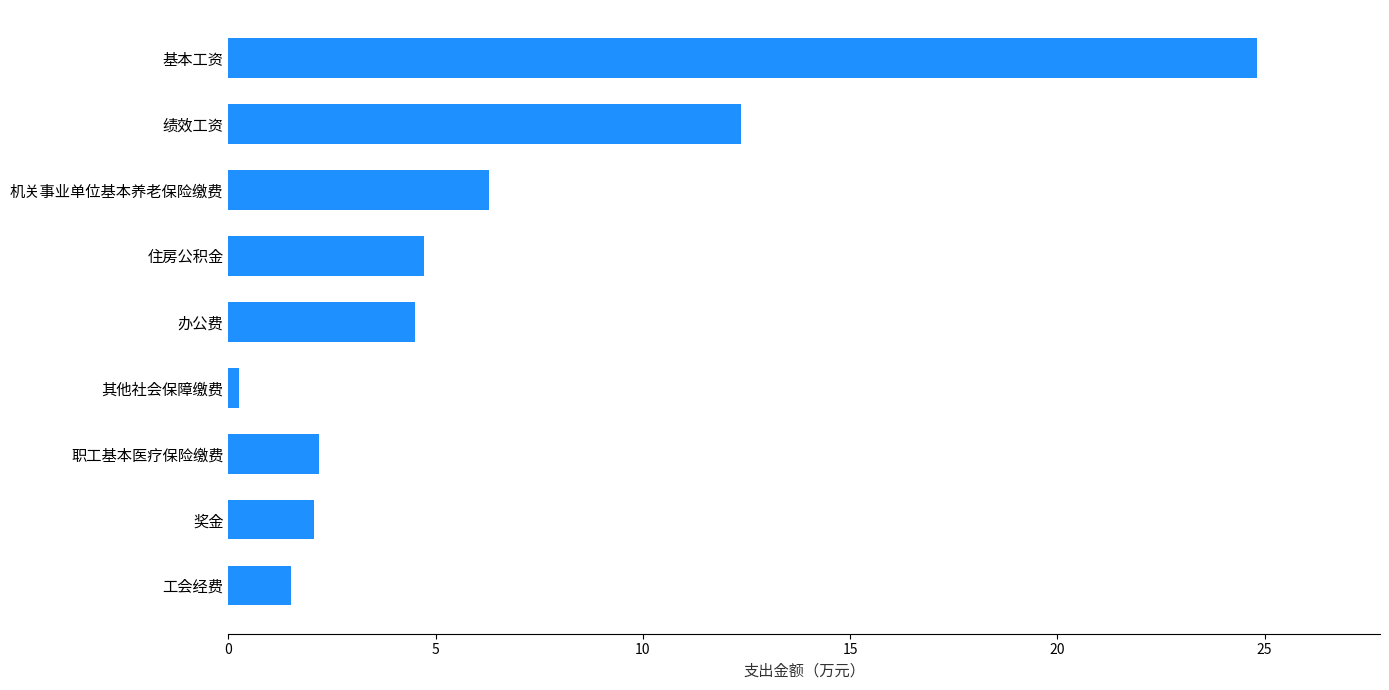

How many values exceed 4?

5